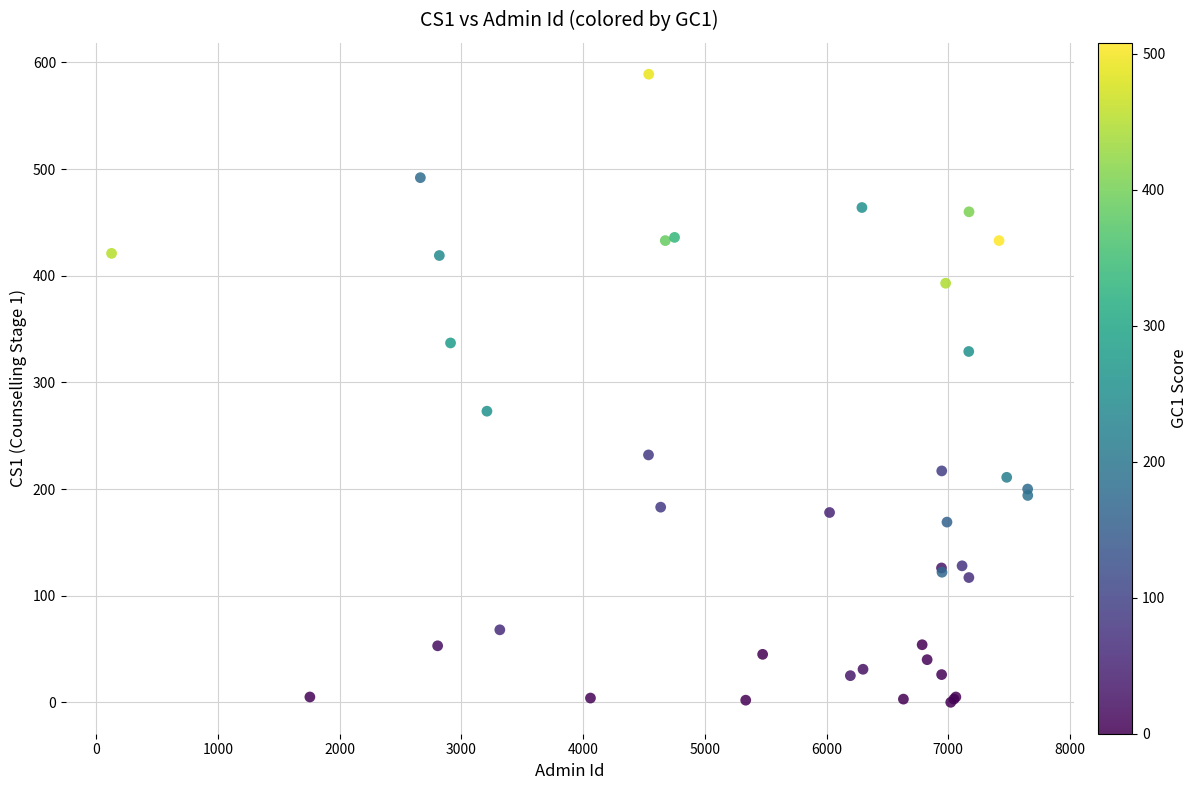

What Y value in the scatter plot is closest to 294?

273